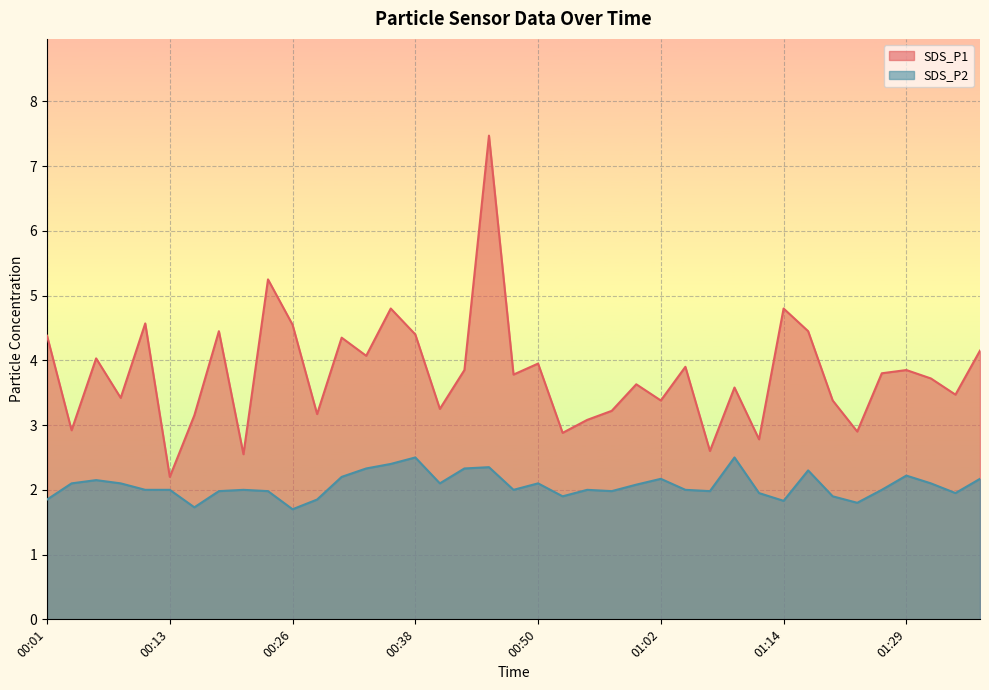

List the series in order of their overall mean, lowest first.

SDS_P2, SDS_P1